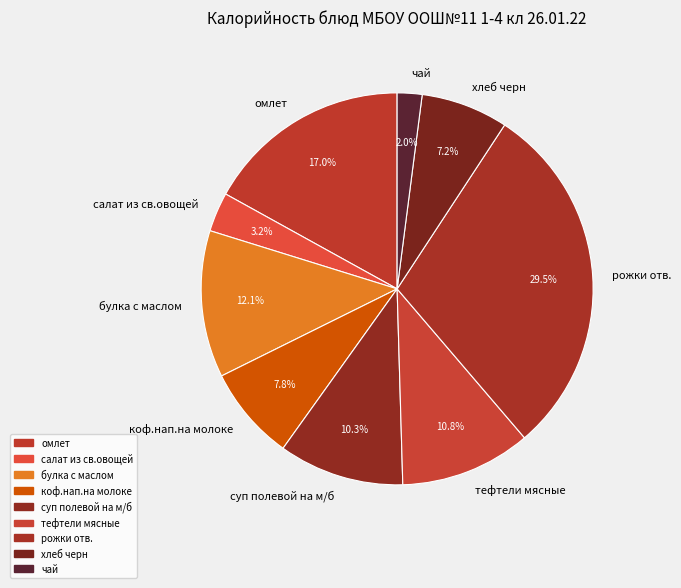

Combined, do хлеб черн and чай account for over 50%?

No